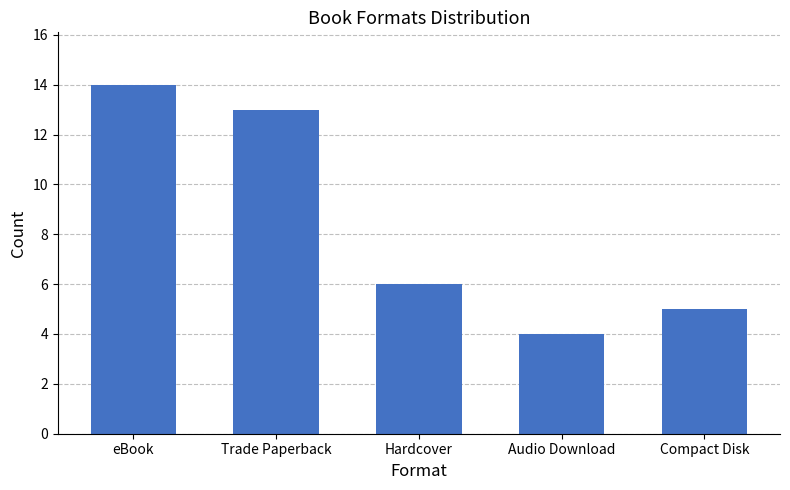

Reading right to left, what are all the values shown in this chart?

Compact Disk=5	Audio Download=4	Hardcover=6	Trade Paperback=13	eBook=14